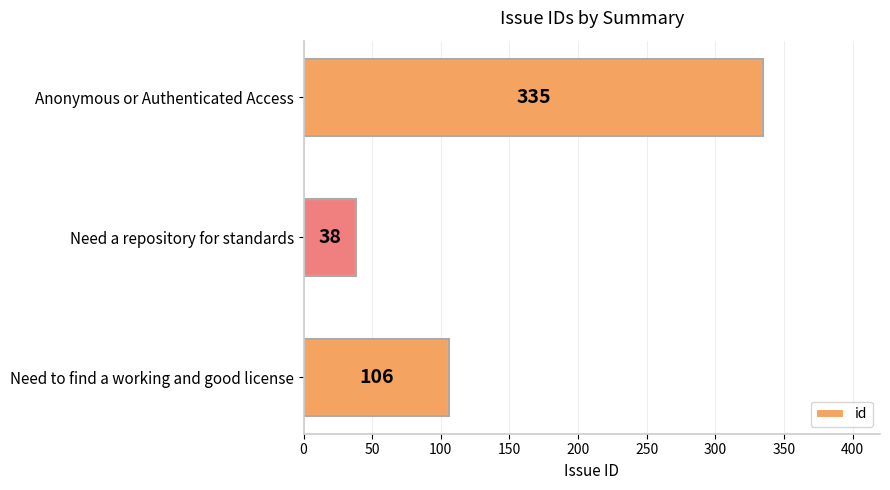

The chart shows a value of 106 at Need to find a working and good license. True or false?

True